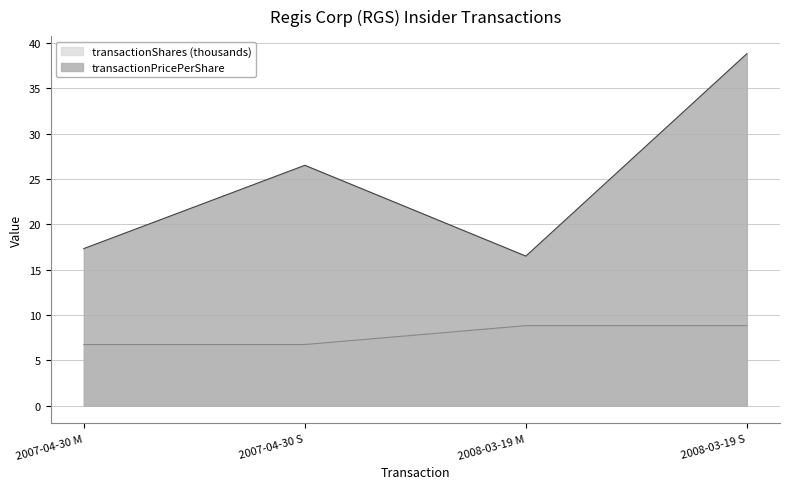

Rank the categories by transactionShares value from lowest to highest.

2007-04-30 M, 2007-04-30 S, 2008-03-19 M, 2008-03-19 S